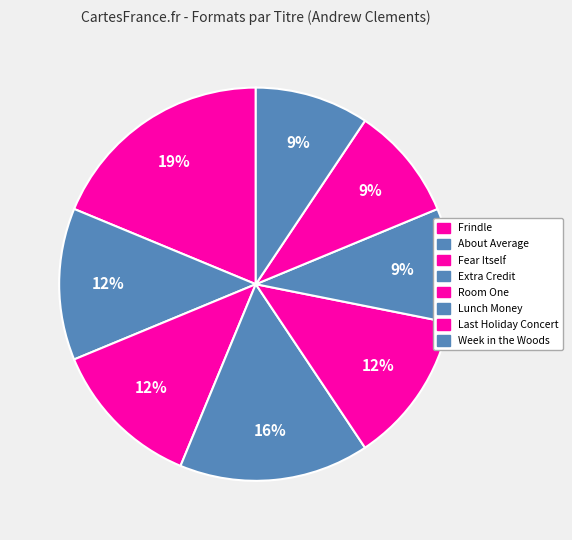

How many segments does this pie chart have?

8